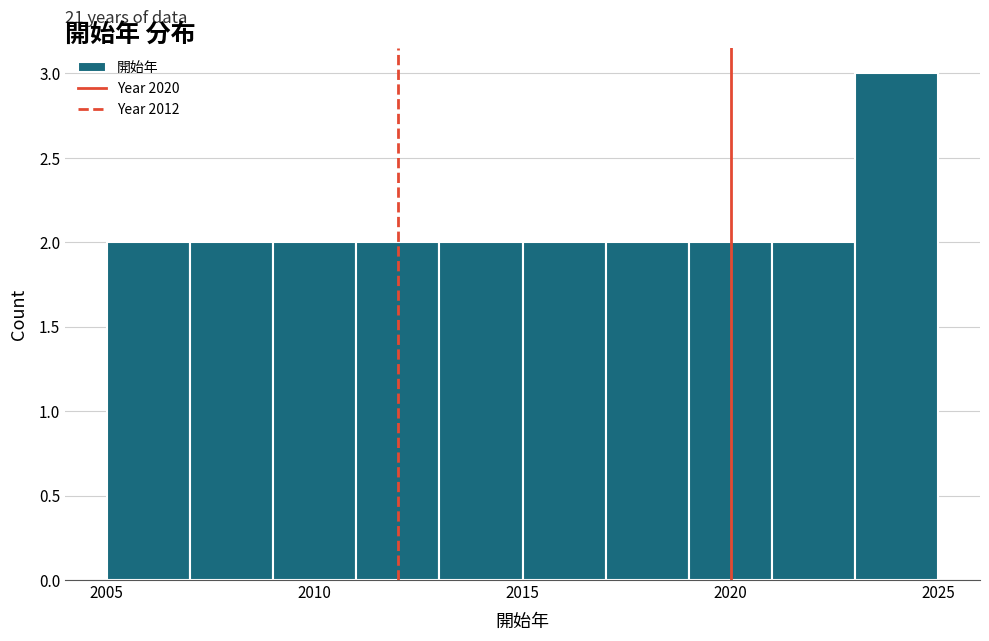

Which range on the x-axis has the tallest bar?

2023 to 2025